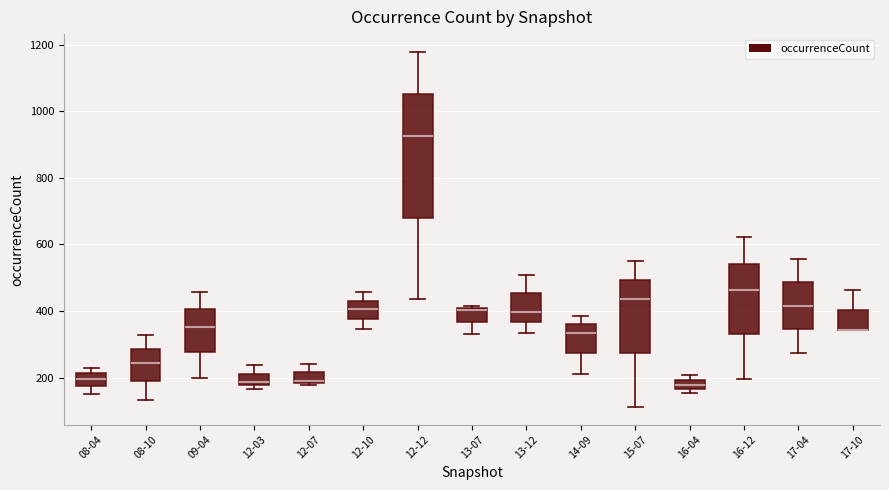

Comparing the boxes themselves (not the whiskers), which one is the tallest?

12-12